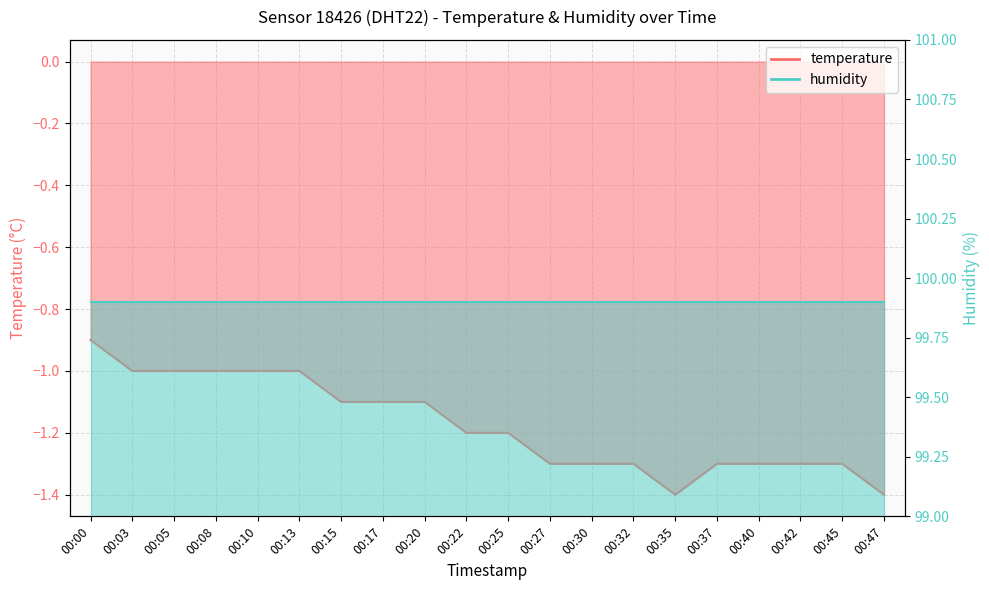

How many values are below -1?

14